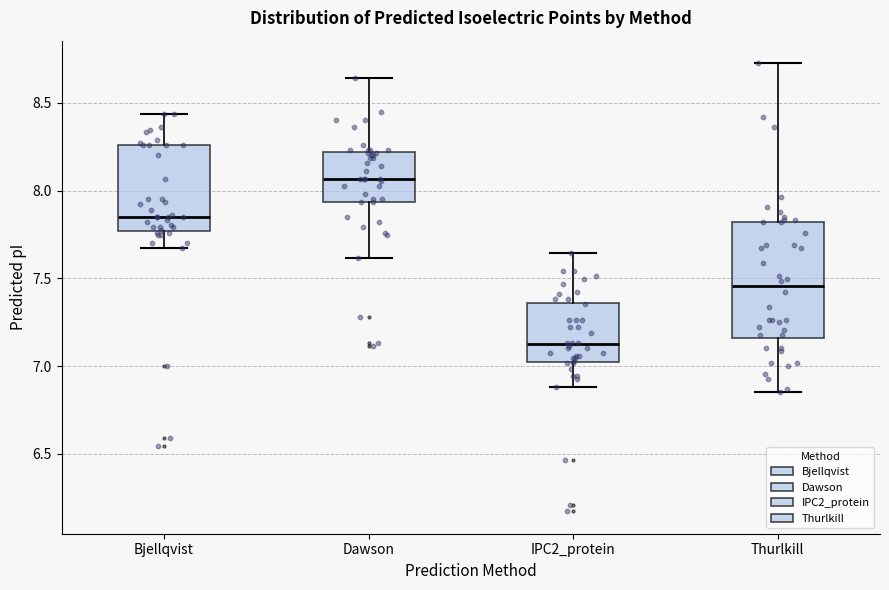

Where does the upper whisker of the box for Bjellqvist end on the y-axis? The values are not printed on the chart, so give them approximately, as read against the axis.

8.45